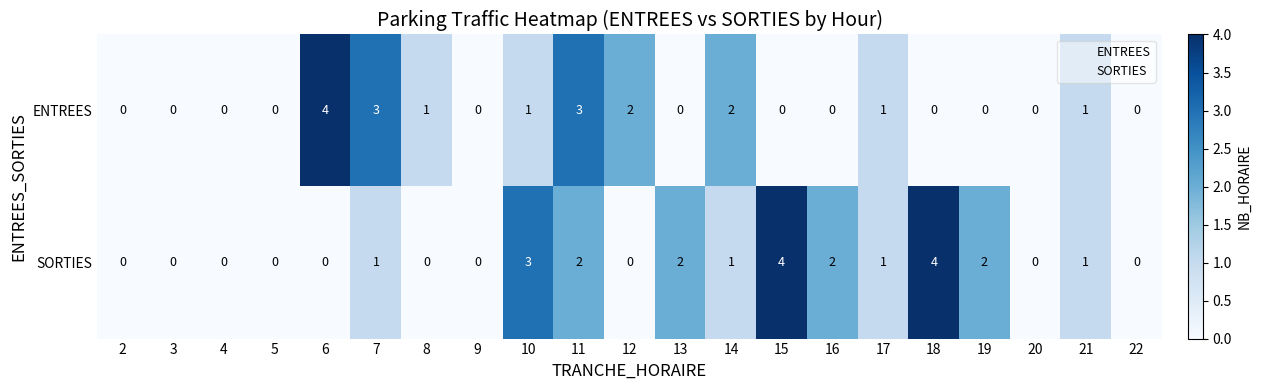

At which category is the sum across all series the highest?

11